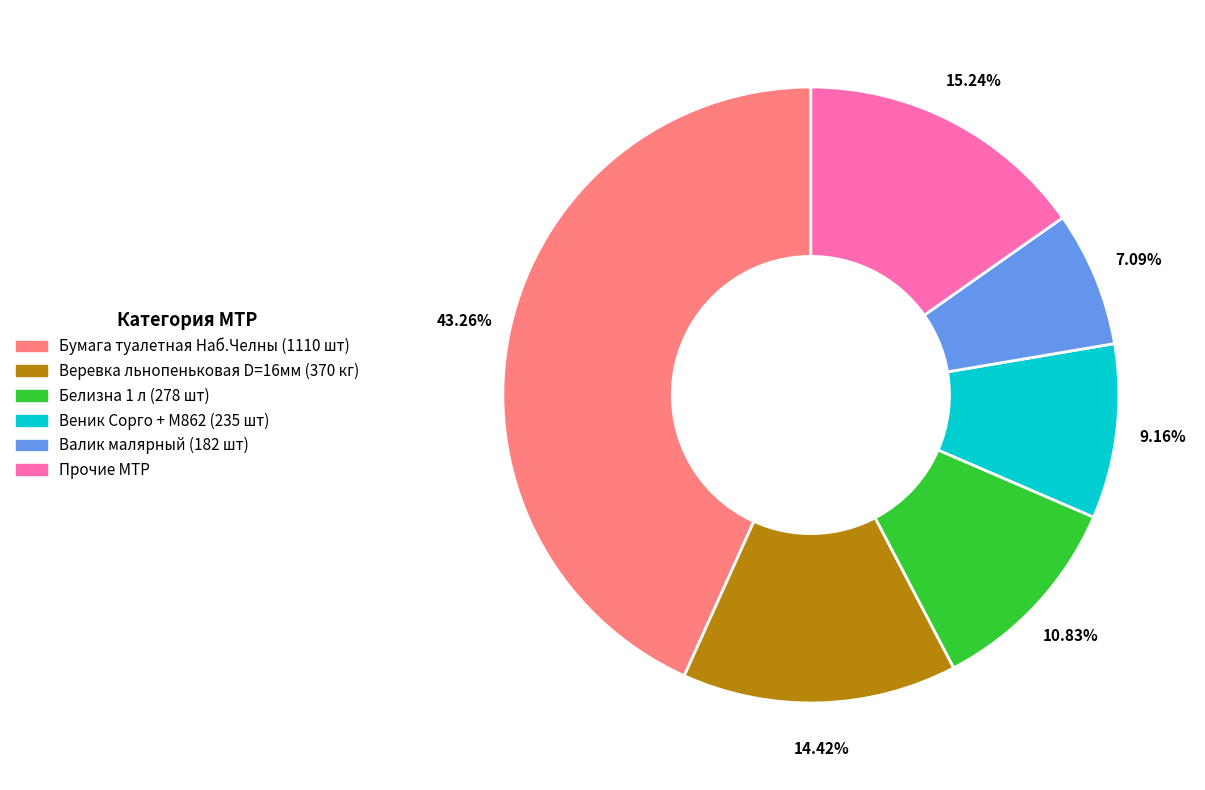

Is there any slice that represents more than half of the pie?

No